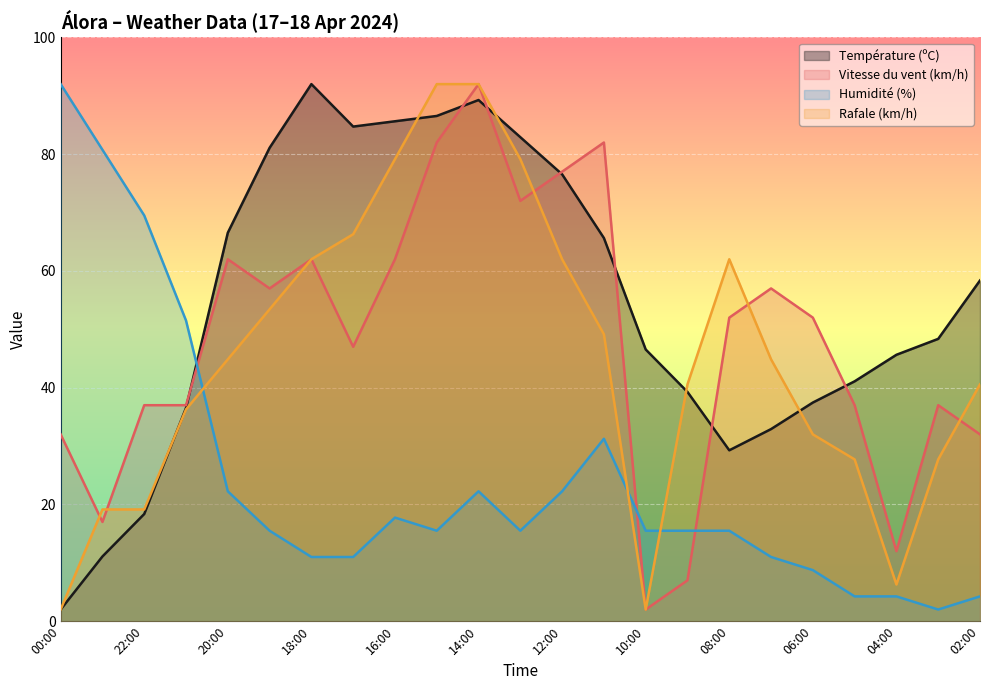

The Vitesse du vent (km/h) series shows 62.0 at 18:00. True or false?

True